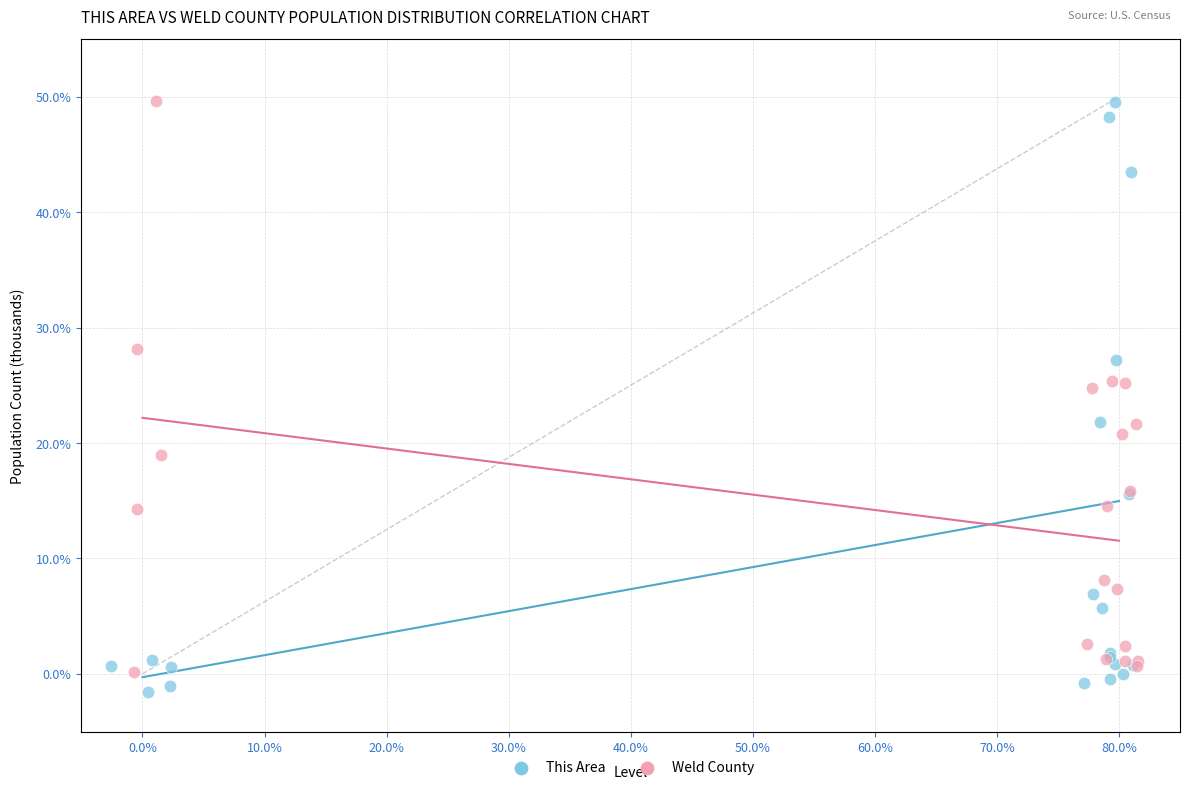

Which series has the largest Y range (max minus min)?

This Area